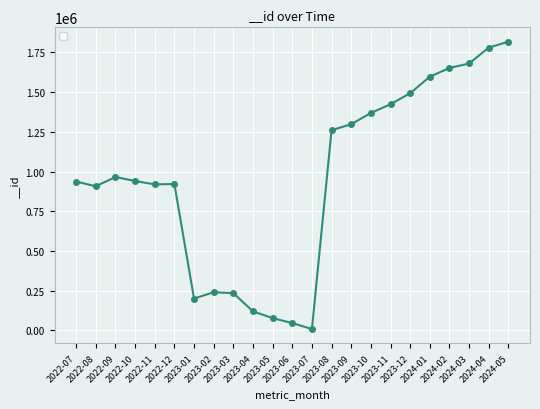

What is the sum of all values?

21882705